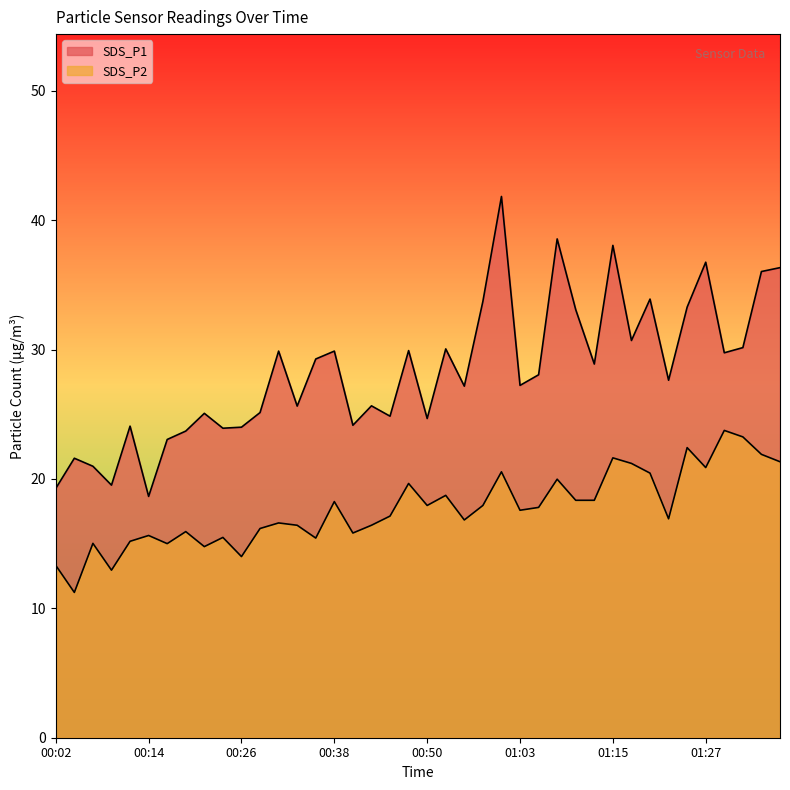

At which category does the chart reach its peak across all series?

01:00